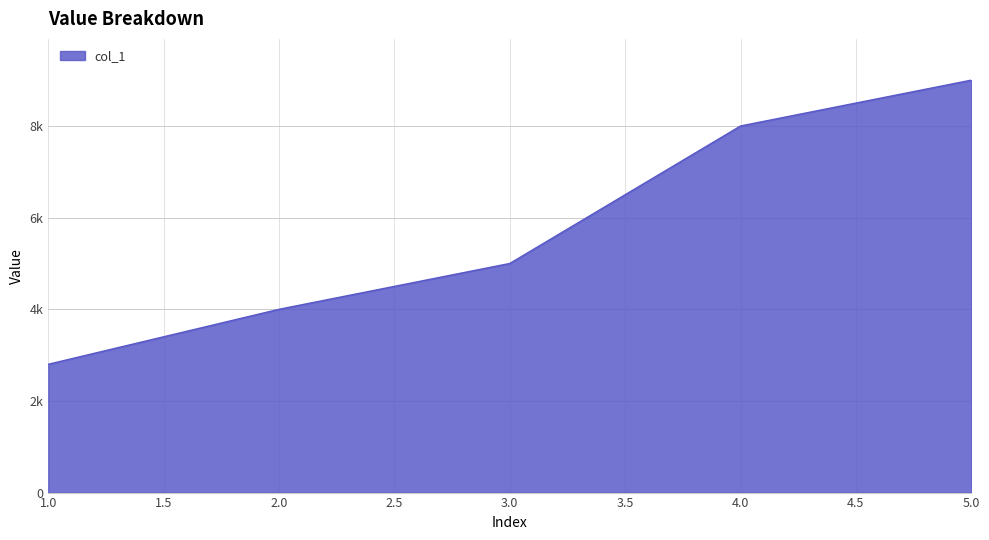

What is the average value?

5760